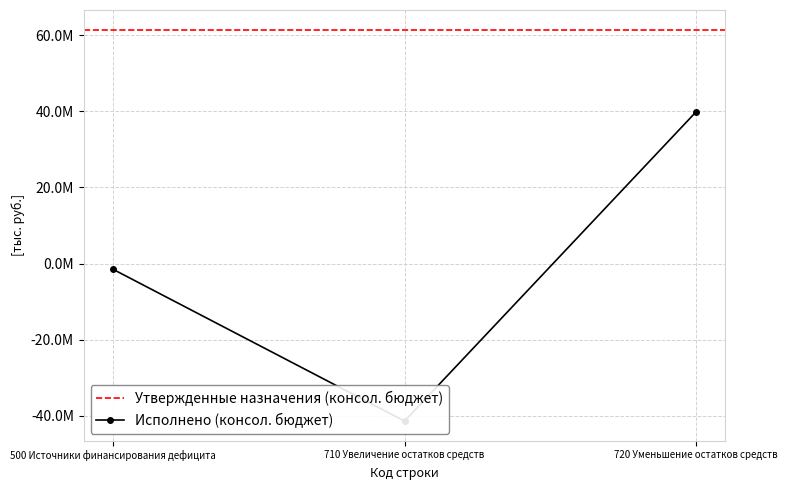

Between 500 Источники финансирования дефицита and 720 Уменьшение остатков средств, which is larger?

720 Уменьшение остатков средств